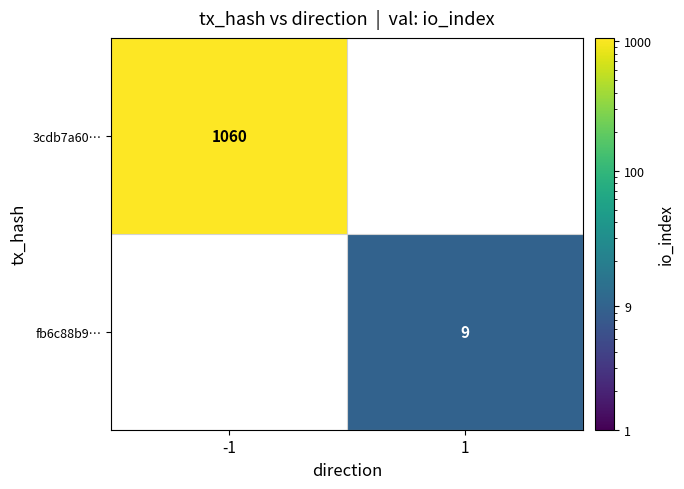

Between 1 and -1, which is larger?

-1